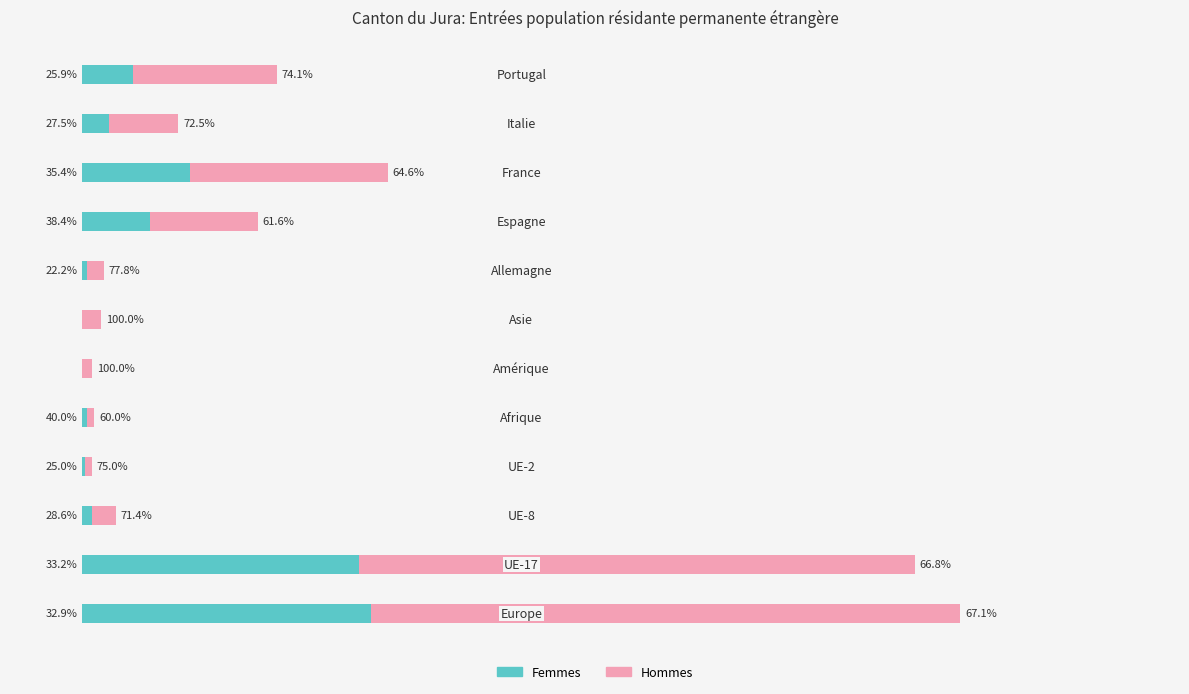

What is the difference between the maximum and second lowest values in the Femmes series?

120